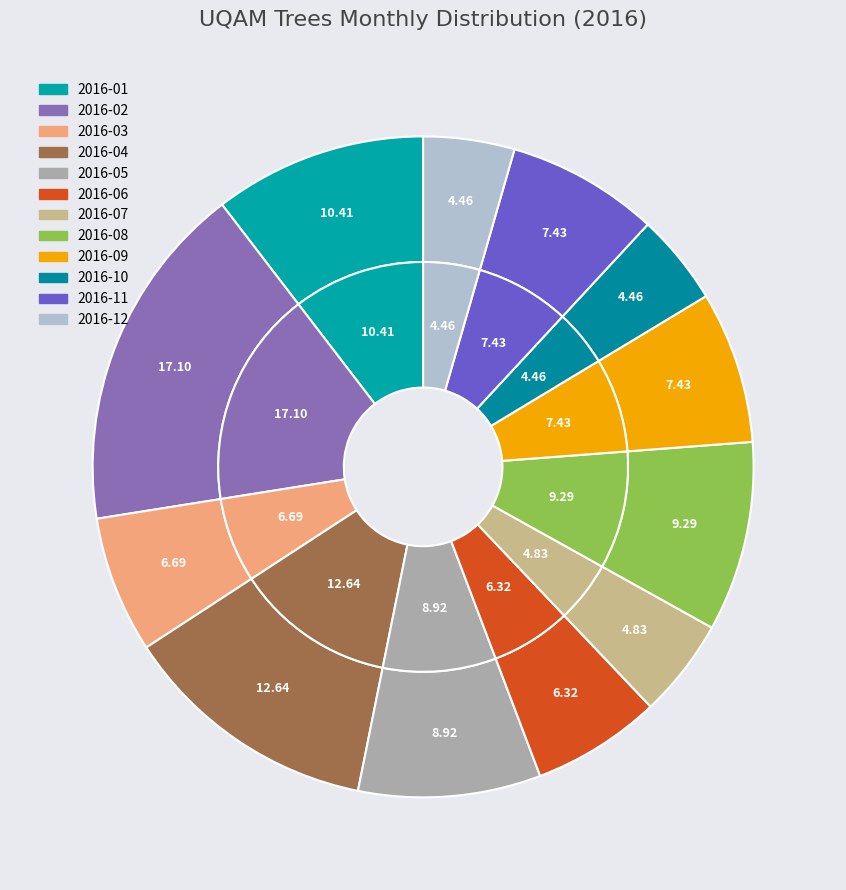

Which has a higher value, 2016-12 or 2016-08?

2016-08